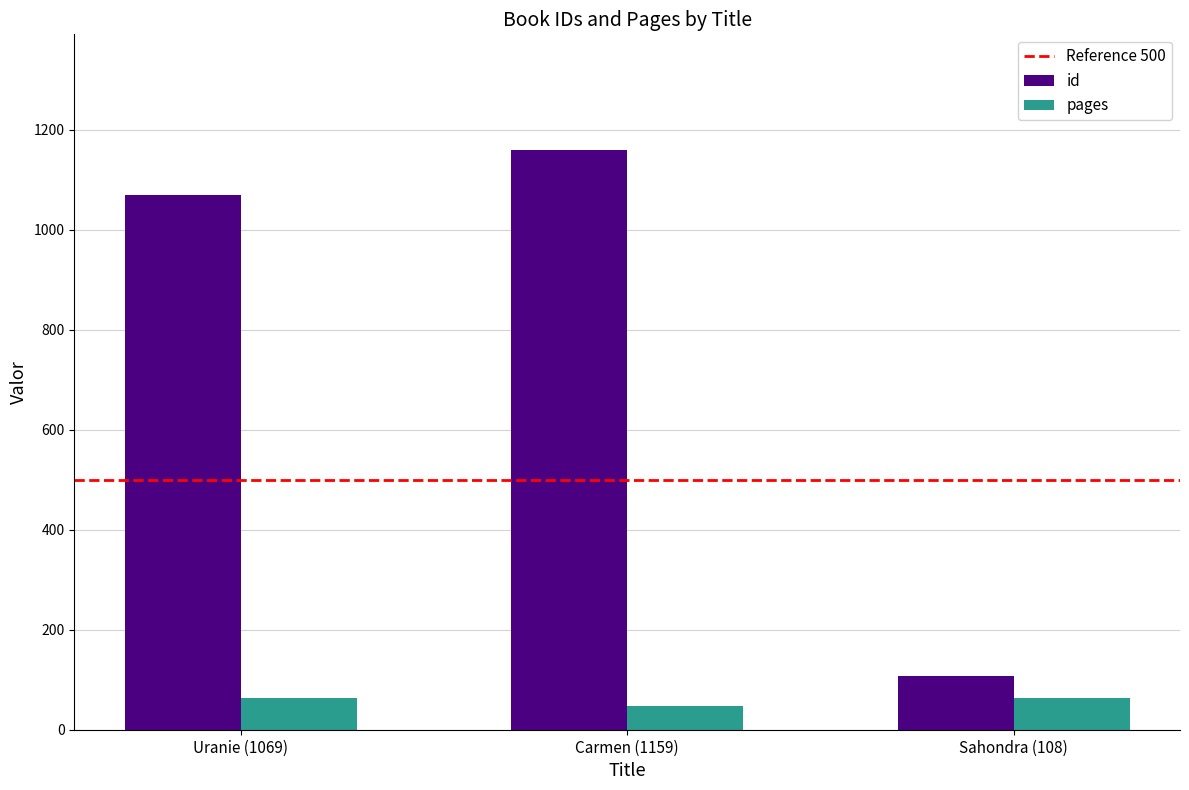

Which series has the largest total across all categories?

id